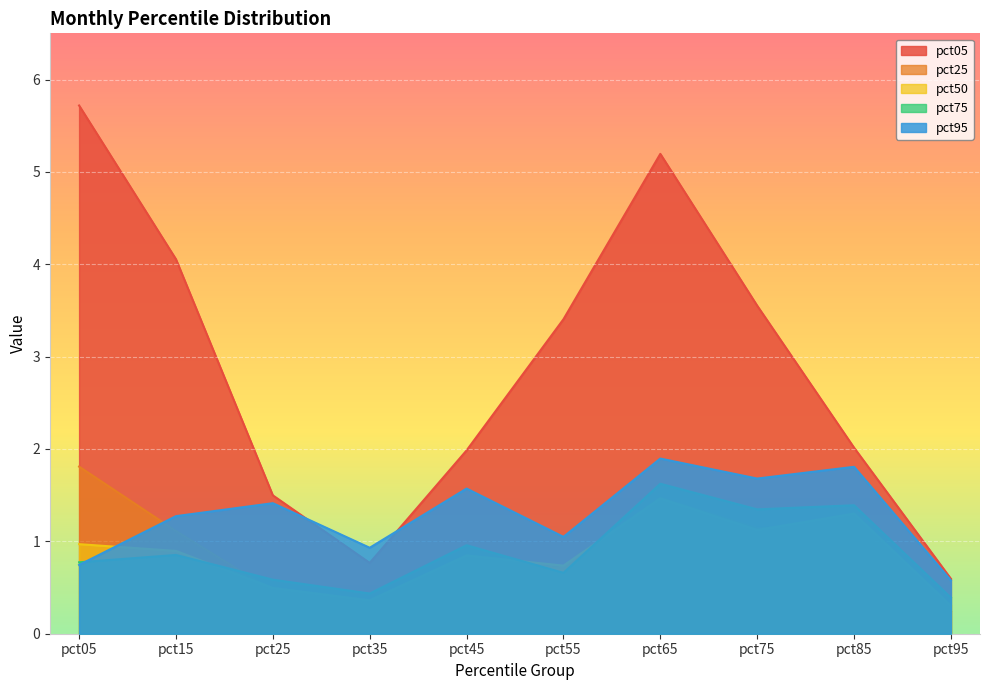

Which category has the lowest value in the pct95 series?

pct95